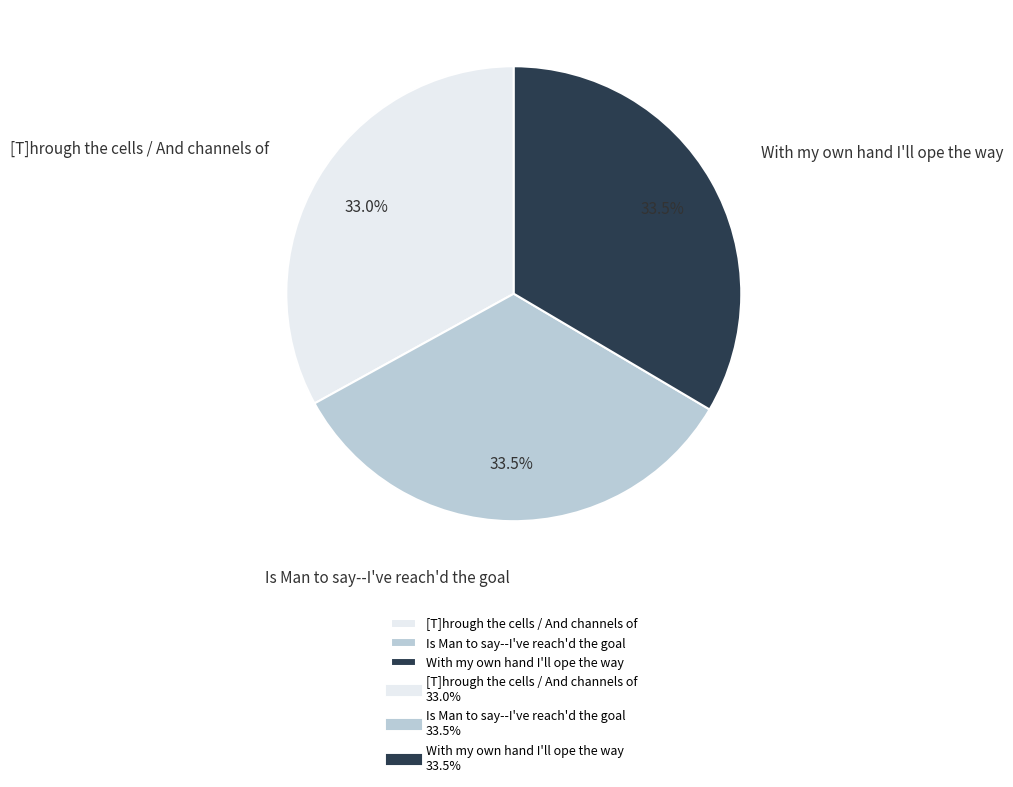

Does any single category account for the majority?

No